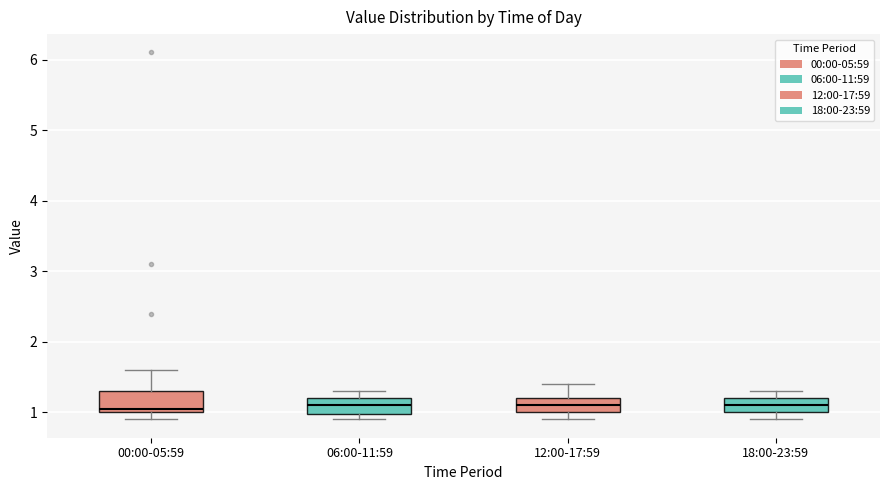

Reading left to right, transcribe this box plot: for each box, give where its median line is, the range the box spans, and where its two whiskers end, as read against the y-axis. The values are not printed on the chart, so give them approximately, as read against the axis.

00:00-05:59: median 1.1, box 1.0 to 1.3, whiskers 0.9 to 1.6
06:00-11:59: median 1.1, box 1.0 to 1.2, whiskers 0.9 to 1.3
12:00-17:59: median 1.1, box 1.0 to 1.2, whiskers 0.9 to 1.4
18:00-23:59: median 1.1, box 1.0 to 1.2, whiskers 0.9 to 1.3